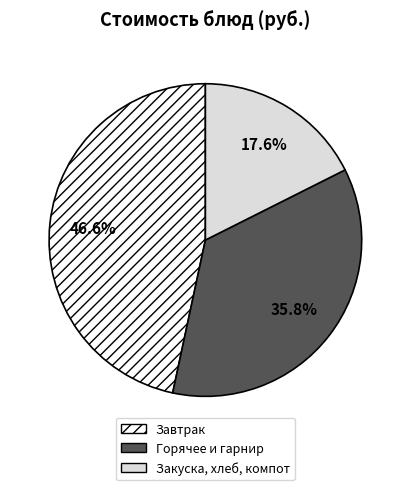

To the nearest percent, what is the difference between the largest and smallest slice percentages?

29%